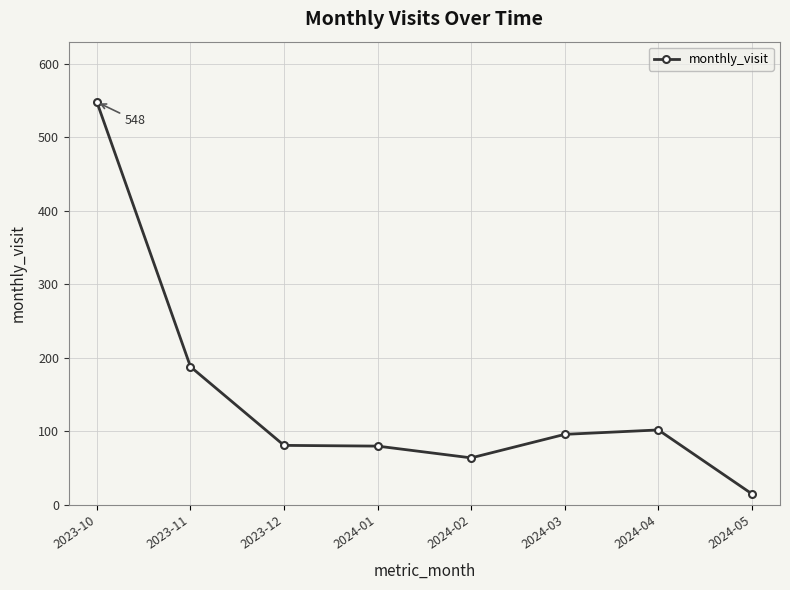

What is the smallest value displayed?

15